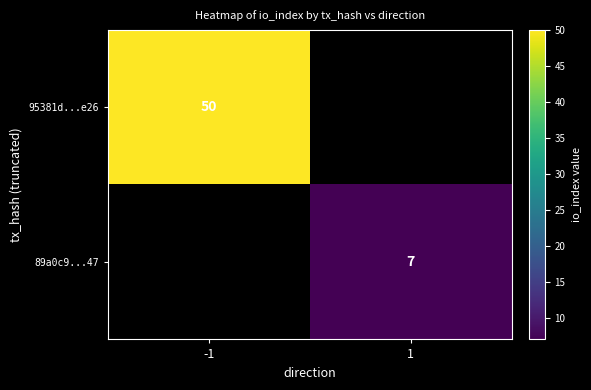

At how many categories does at least one series exceed 16?

1